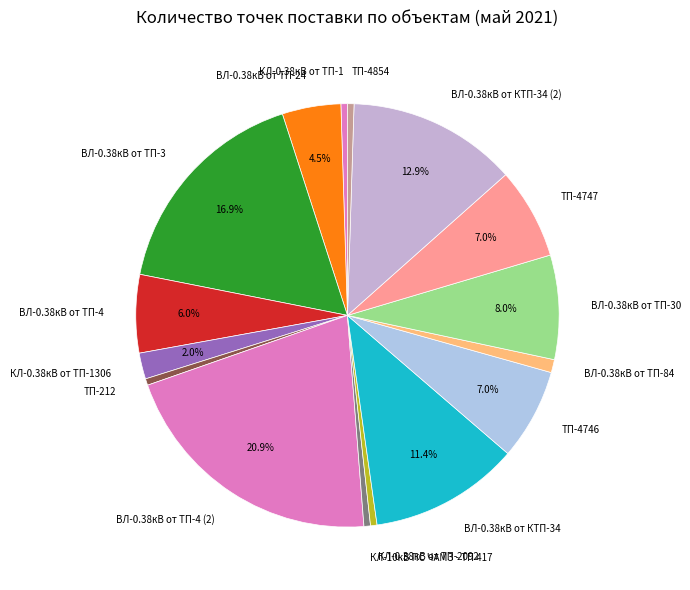

Combined, do КЛ-0.38кВ от ТП-1 and ВЛ-0.38кВ от КТП-34 (2) account for over 50%?

No